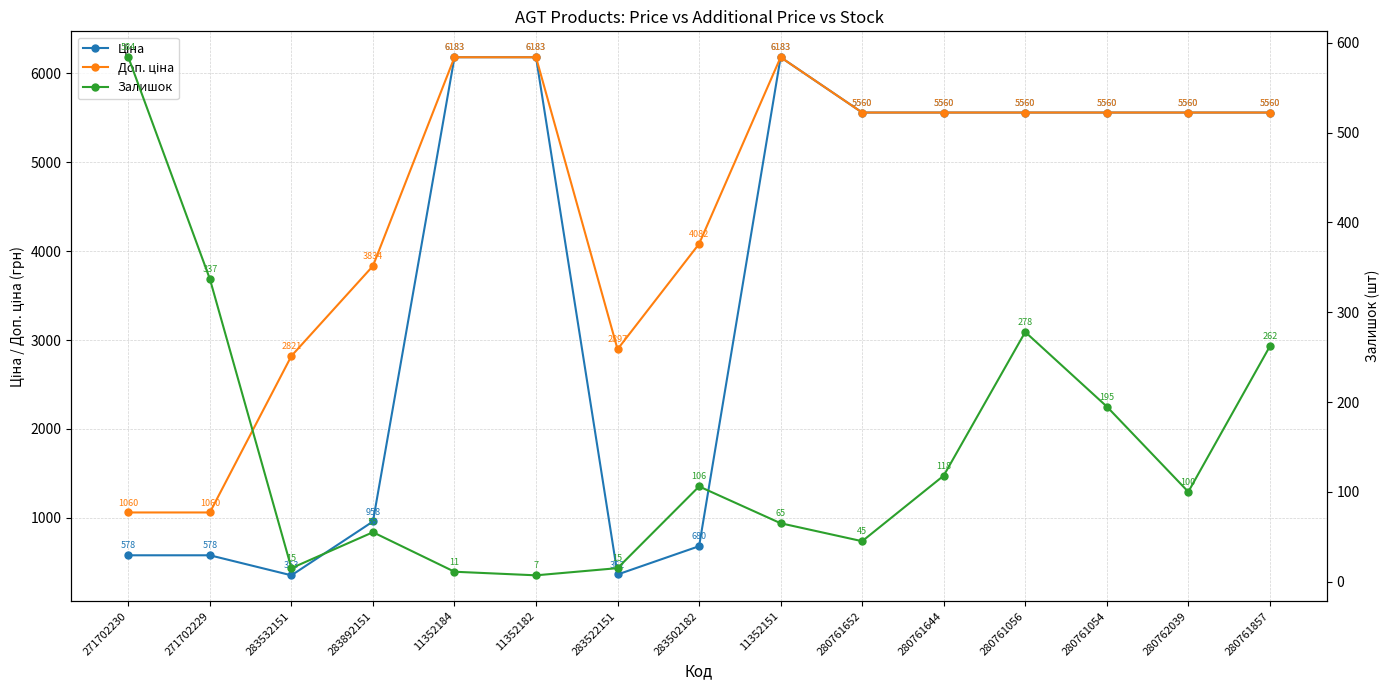

The Залишок series shows 49.0 at 283502182. True or false?

False